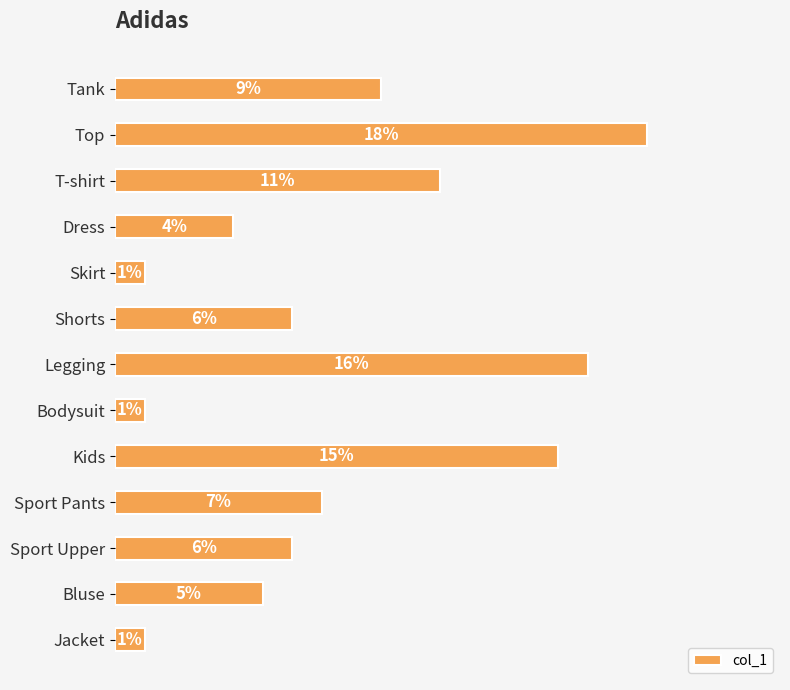

Are the bars horizontal?

Yes